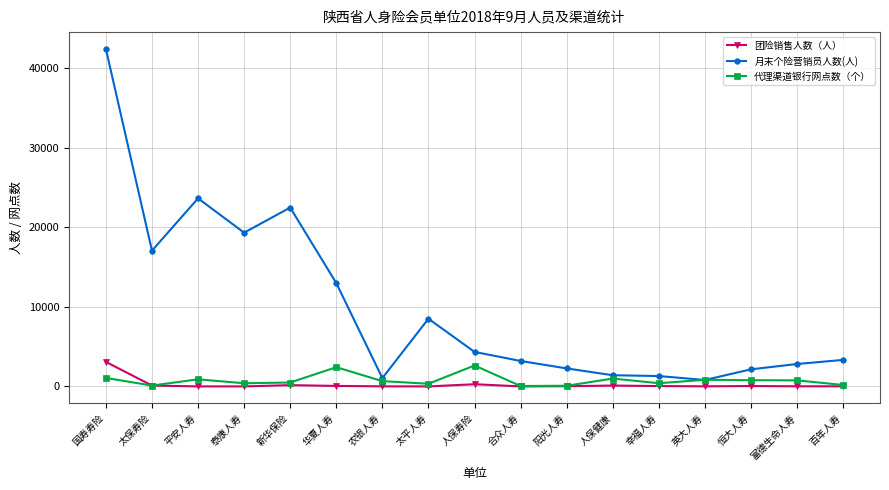

Rank the series by their maximum value, from lowest to highest.

代理渠道银行网点数（个）, 团险销售人数（人）, 月末个险营销员人数(人)